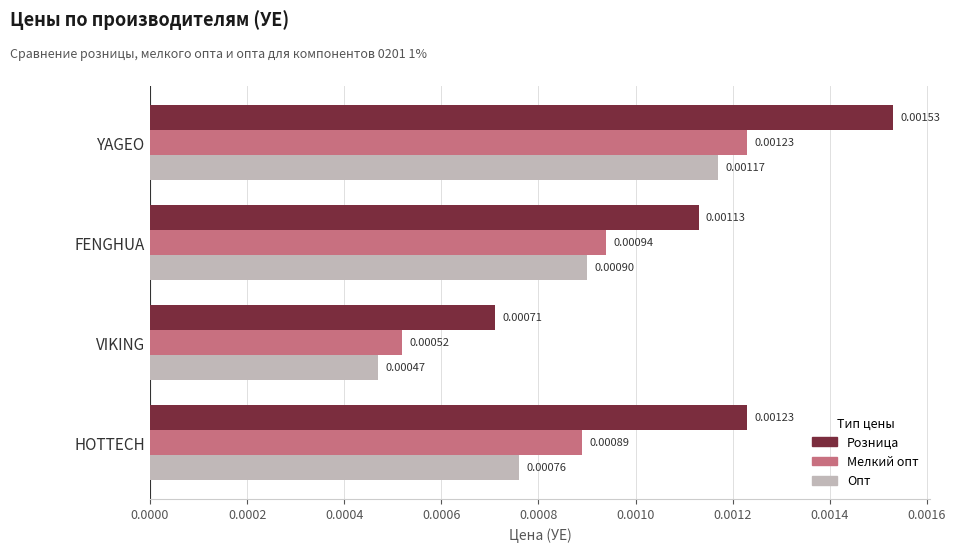

Which series changed the most between YAGEO and VIKING?

Розница